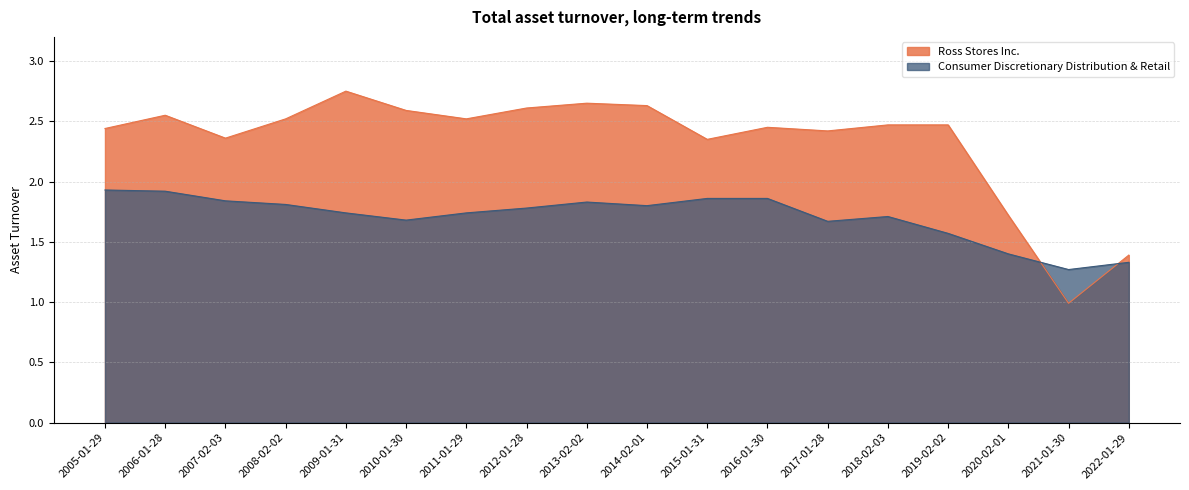

At 2011-01-29, list the series in order from largest to smallest.

Ross Stores Inc., Consumer Discretionary Distribution & Retail